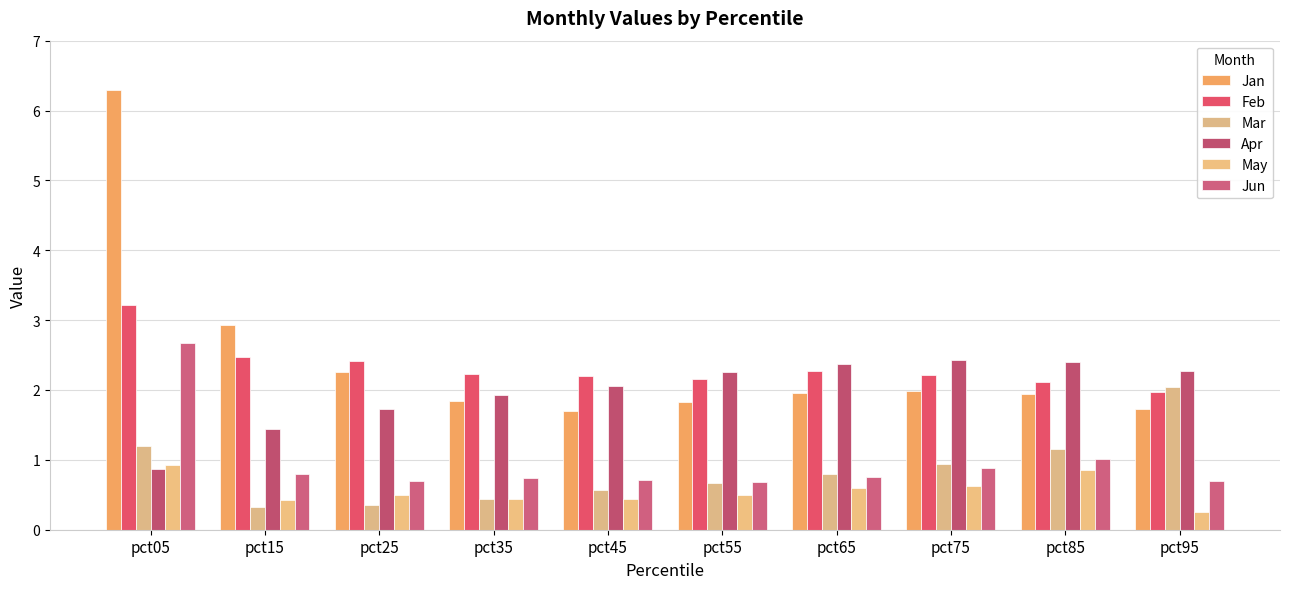

At which category is the sum across all series the highest?

pct05